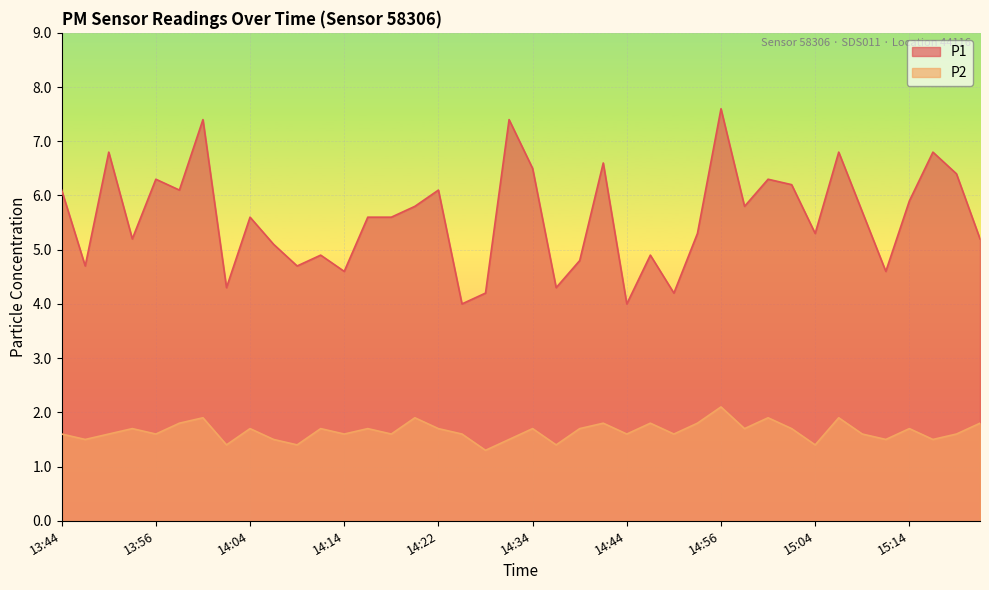

Rank the series by their maximum value, from highest to lowest.

P1, P2